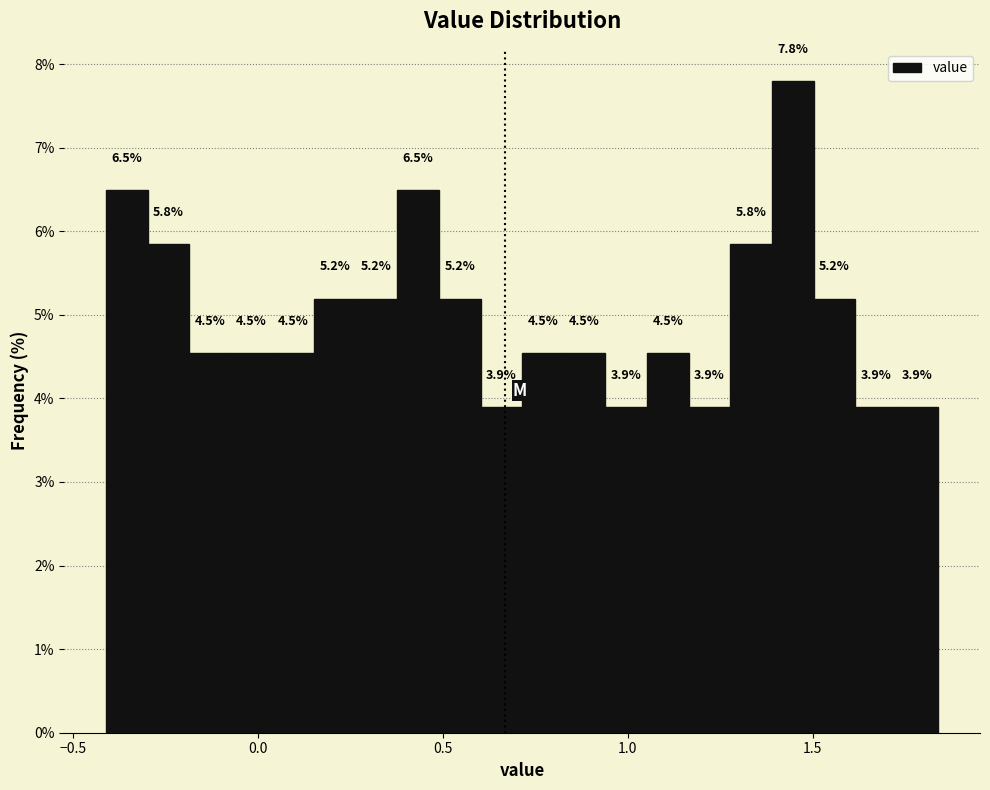

Read against the x-axis, roughly where is the centre of the tallest bar?

1.45